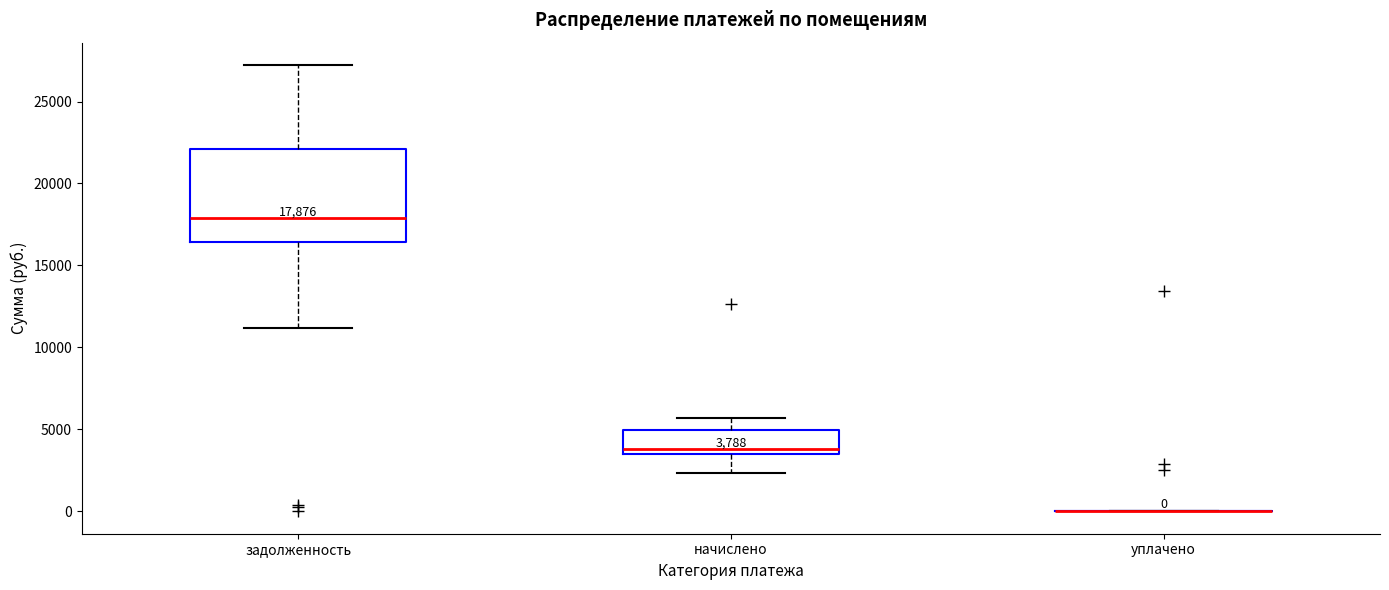

Comparing the boxes themselves (not the whiskers), which one is the tallest?

задолженность